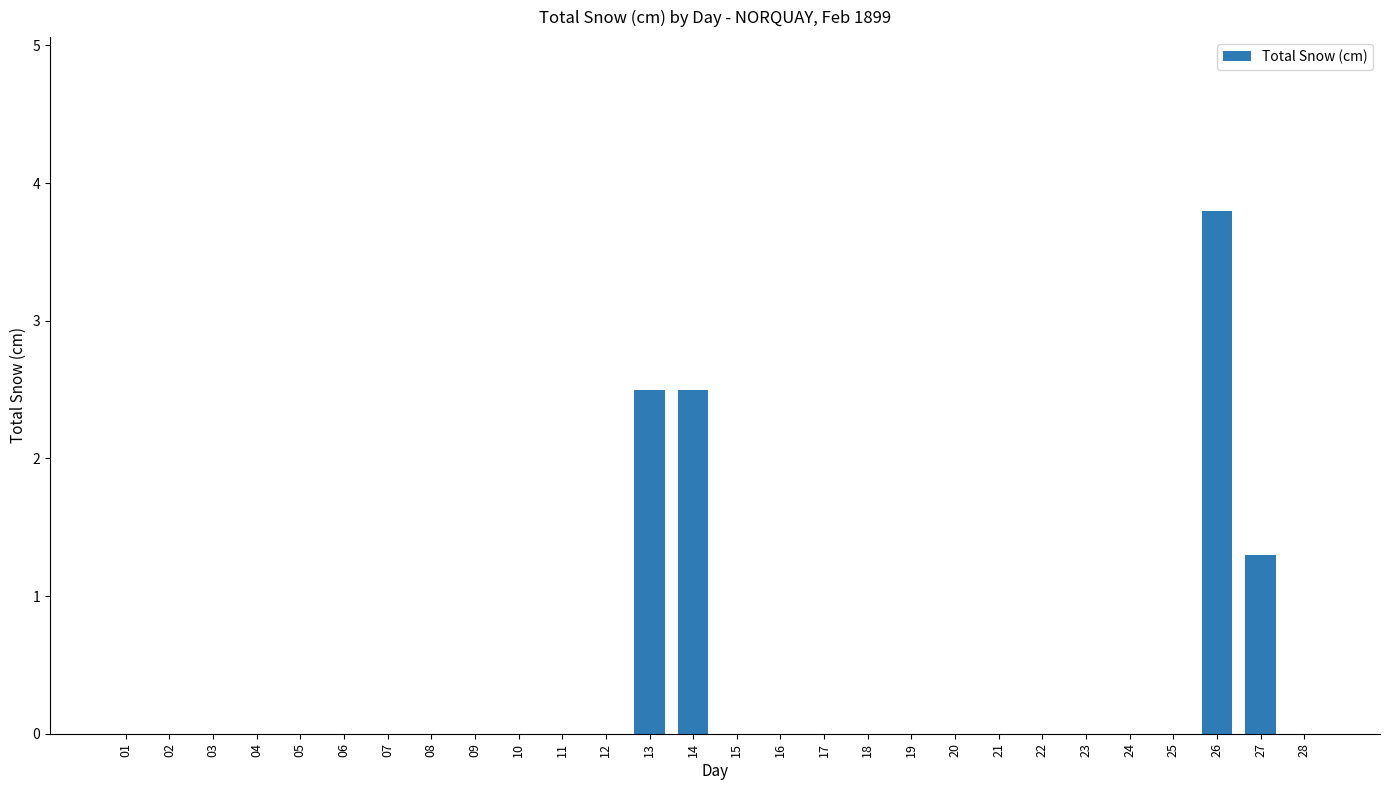

How many categories are shown in the chart?

28